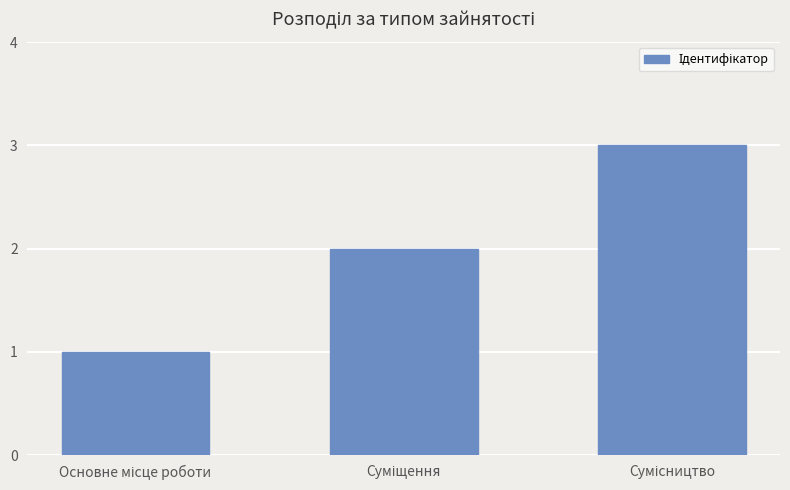

What is the maximum value shown in the chart?

3